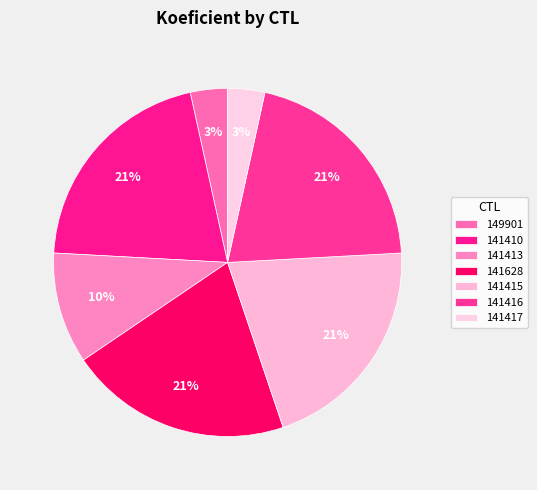

Is there a majority slice in this chart?

No